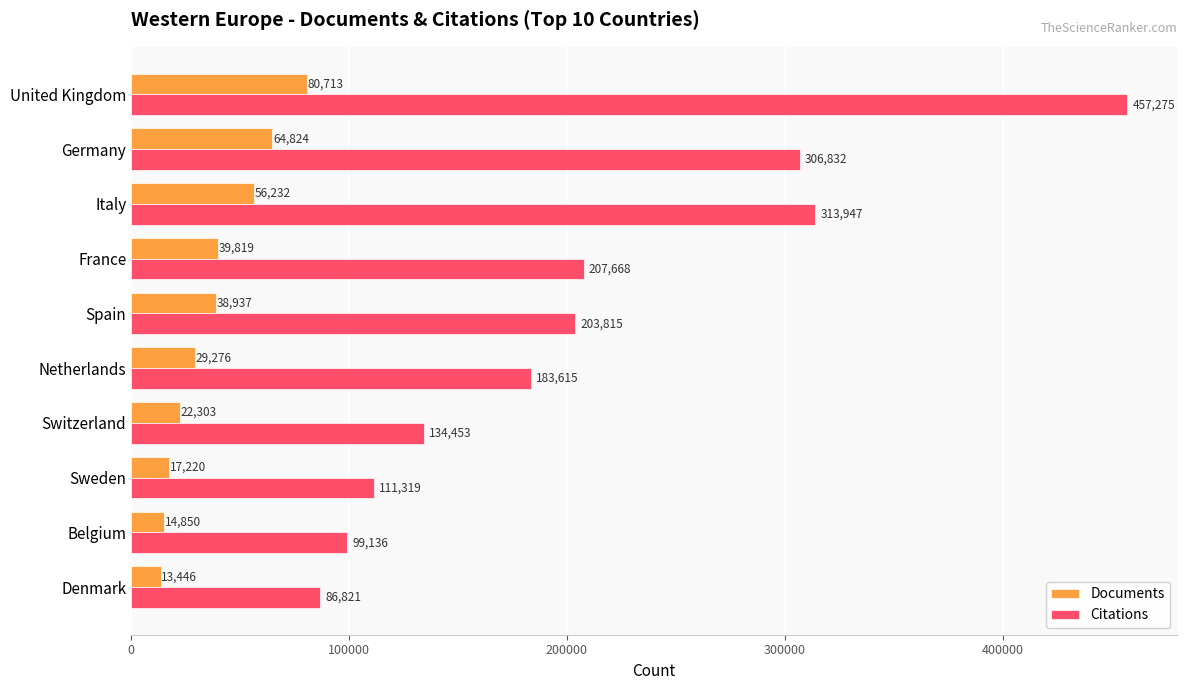

List the series in order of their overall mean, highest first.

Citations, Documents